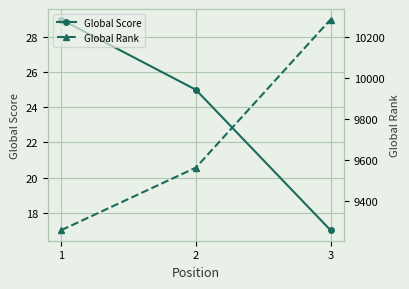

Reading right to left, list all the values displayed in this chart.

Global Score: 3=17	2=25	1=29
Global Rank: 3=10284	2=9562	1=9257